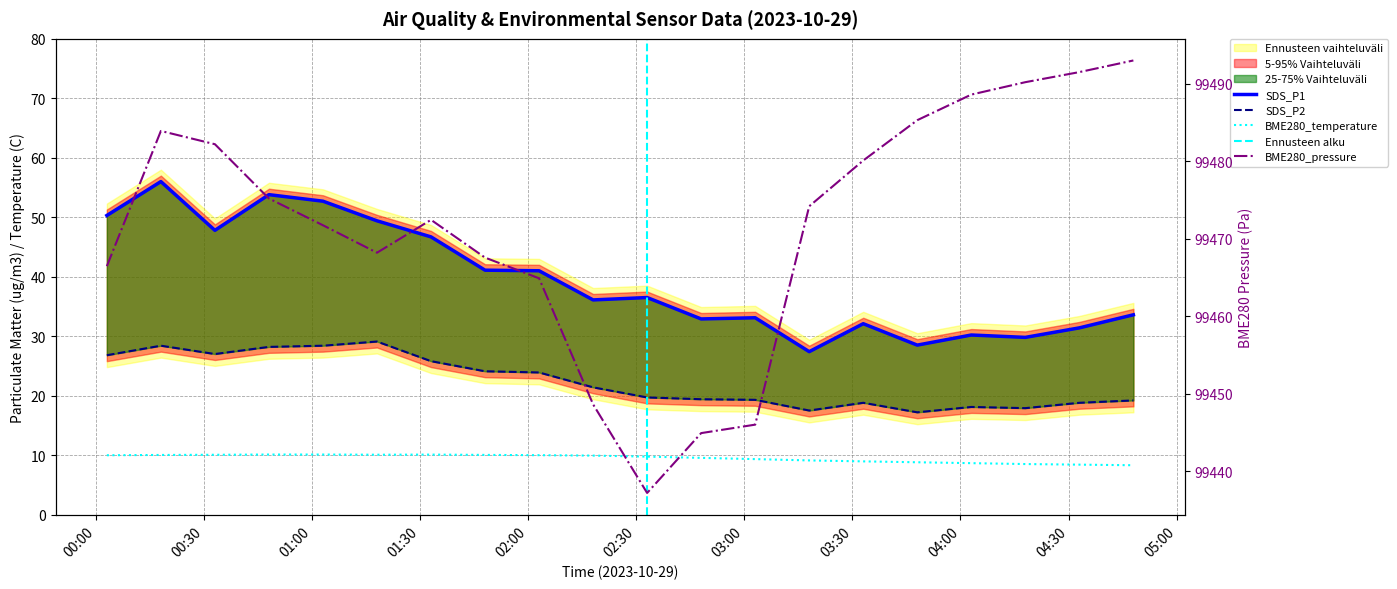

What is the approximate value of BME280_pressure at 2023/10/29 01:48?

99467.6